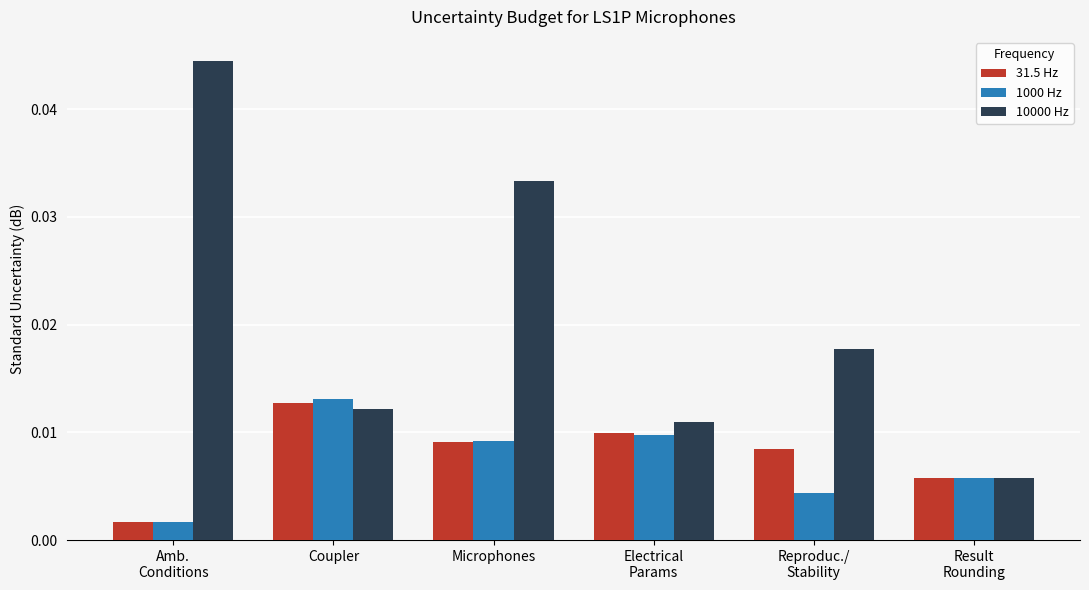

At which category is the sum across all series the highest?

Microphones